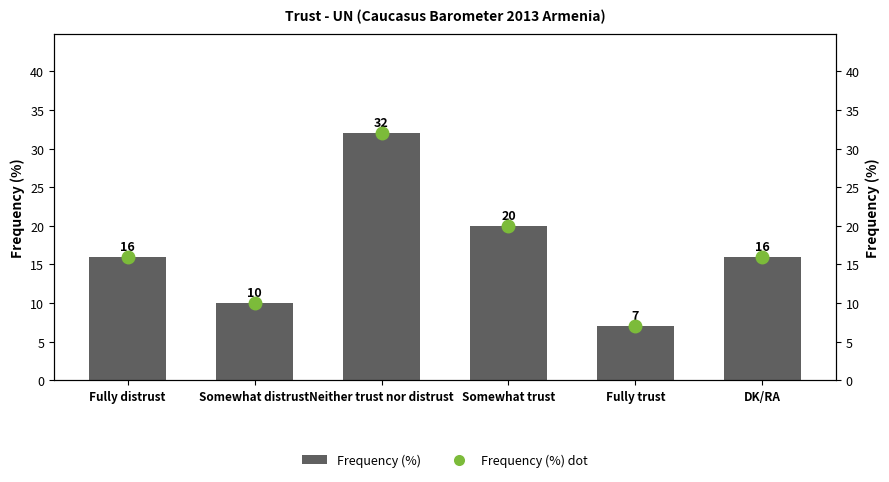

List the labels in order of value, smallest first.

Fully trust, Somewhat distrust, Fully distrust, DK/RA, Somewhat trust, Neither trust nor distrust